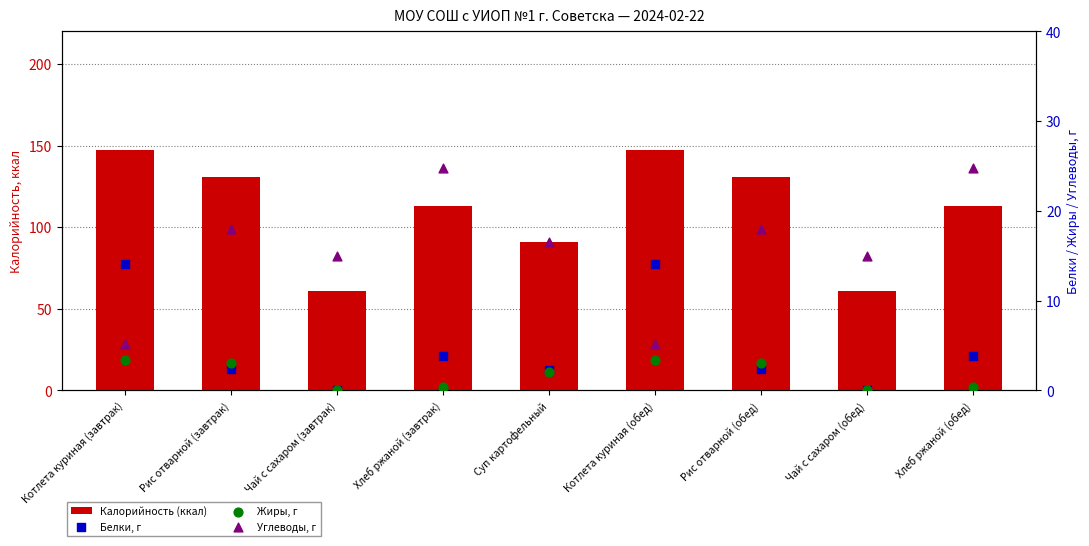

Which series reaches the maximum Y coordinate?

Калорийность (ккал)